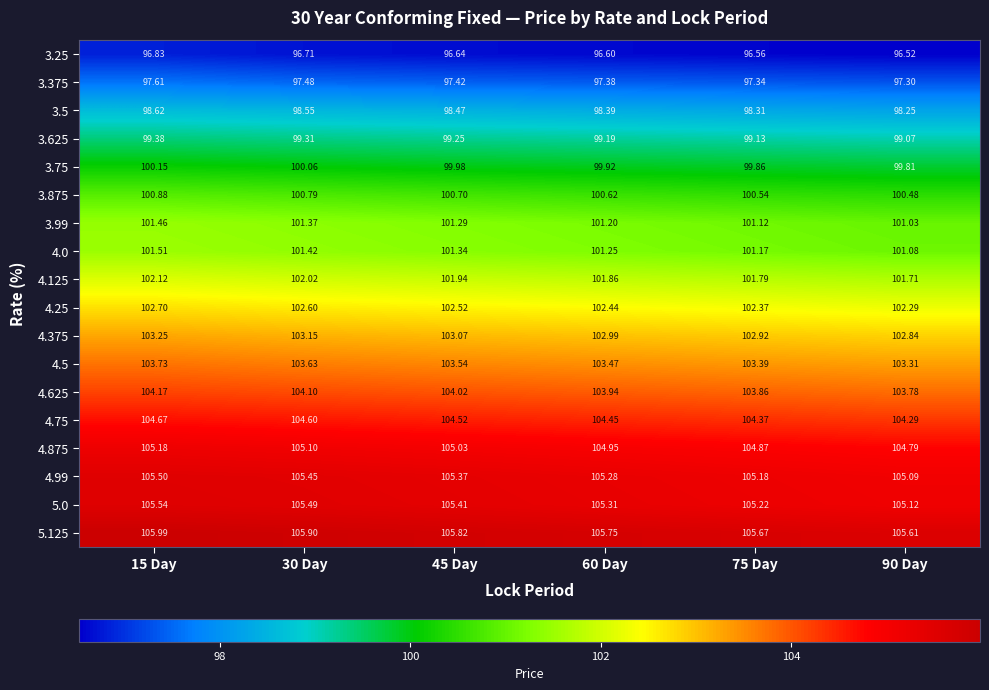

What is the total value across all series at 60 Day?

1835.0